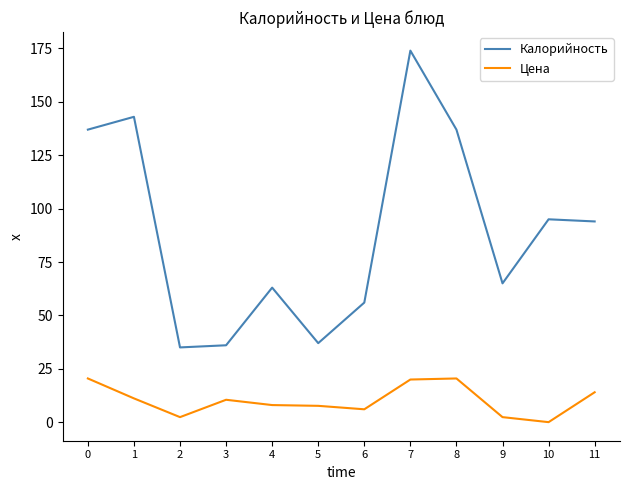

Which label corresponds to the largest value in the chart?

7